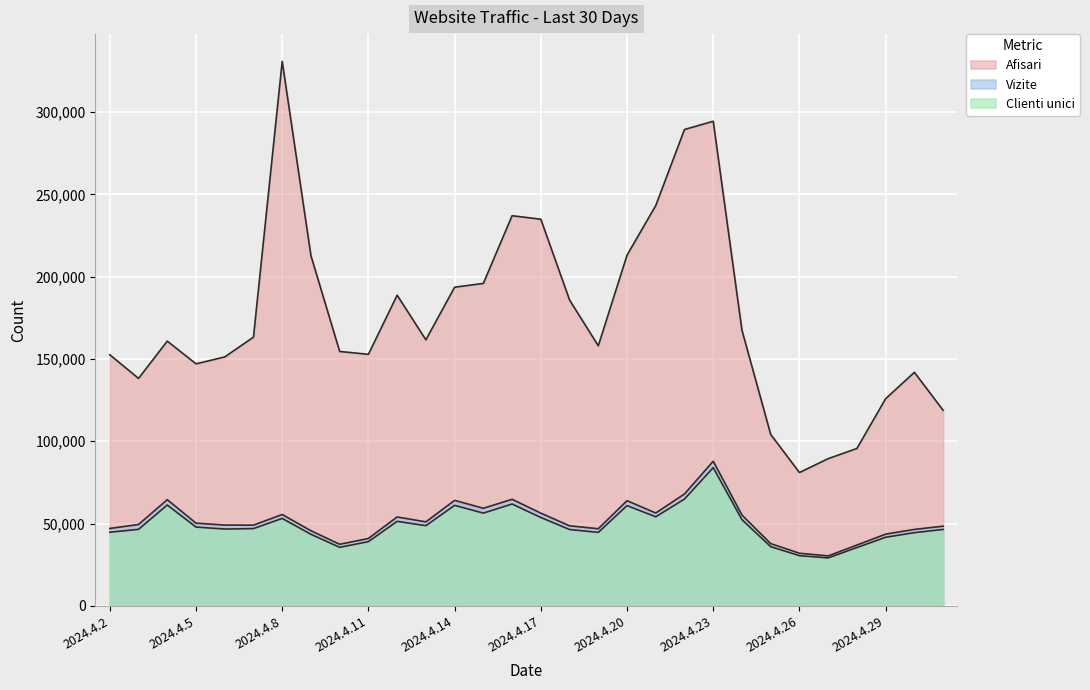

Where is Afisari nearest to the value 205880?

2024.4.9